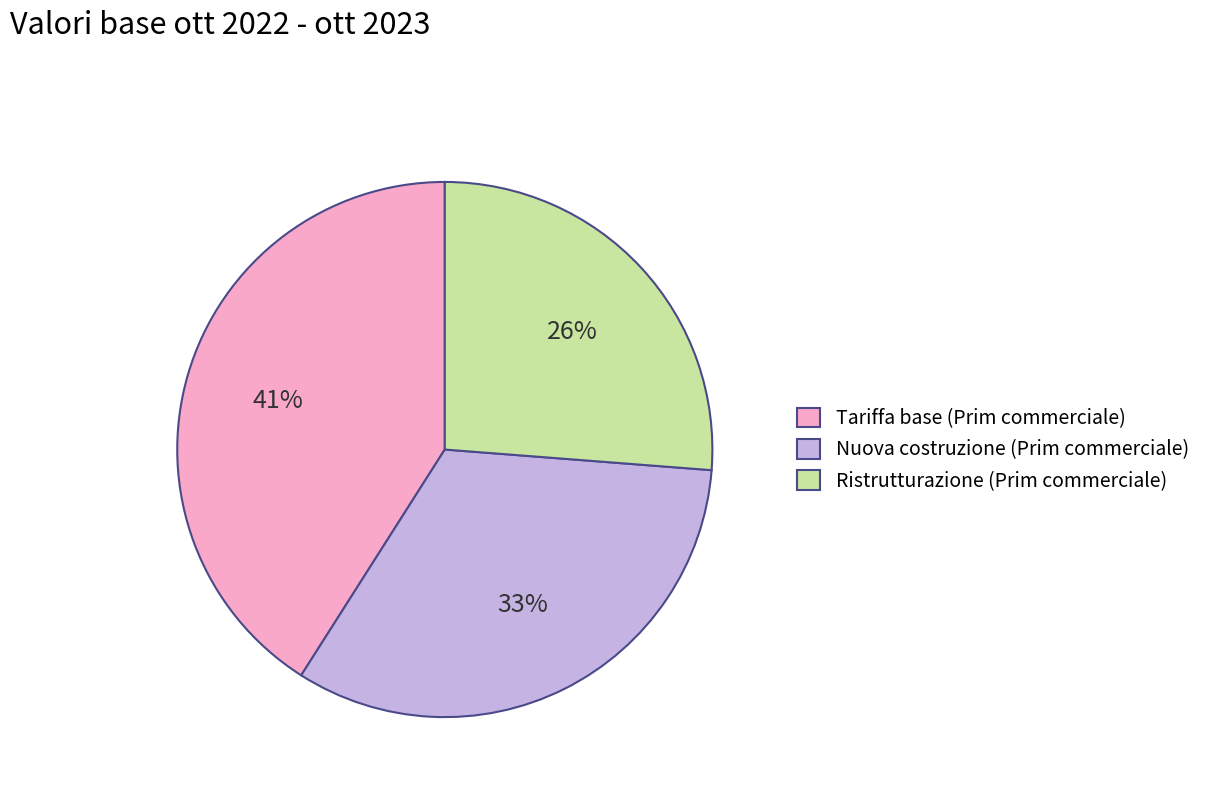

Between Ristrutturazione (Prim commerciale) and Nuova costruzione (Prim commerciale), which is larger?

Nuova costruzione (Prim commerciale)